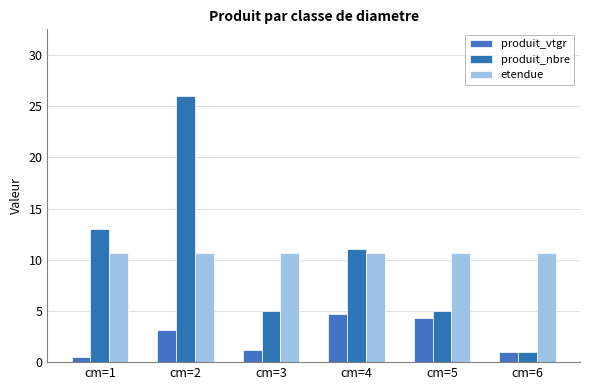

At which category is the sum across all series the highest?

cm=2